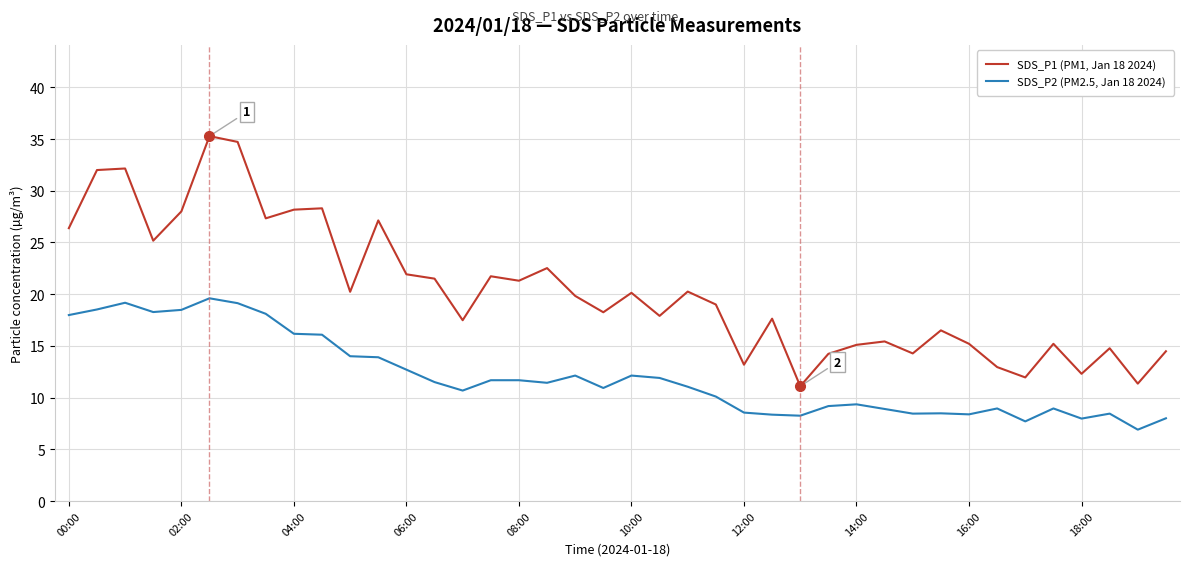

What is the average value of the SDS_P1 (PM1, Jan 18 2024) series?

20.3